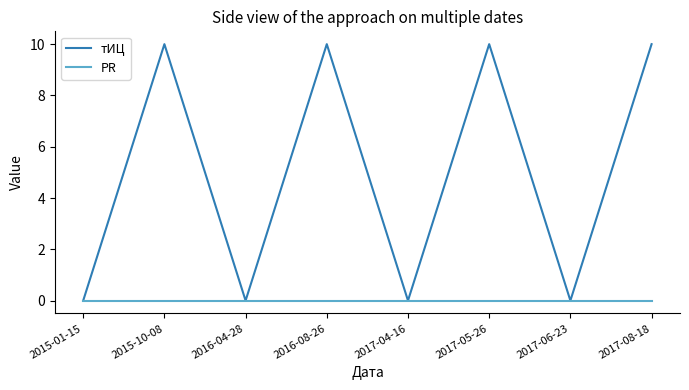

How many values in the тИЦ series are below 10?

4